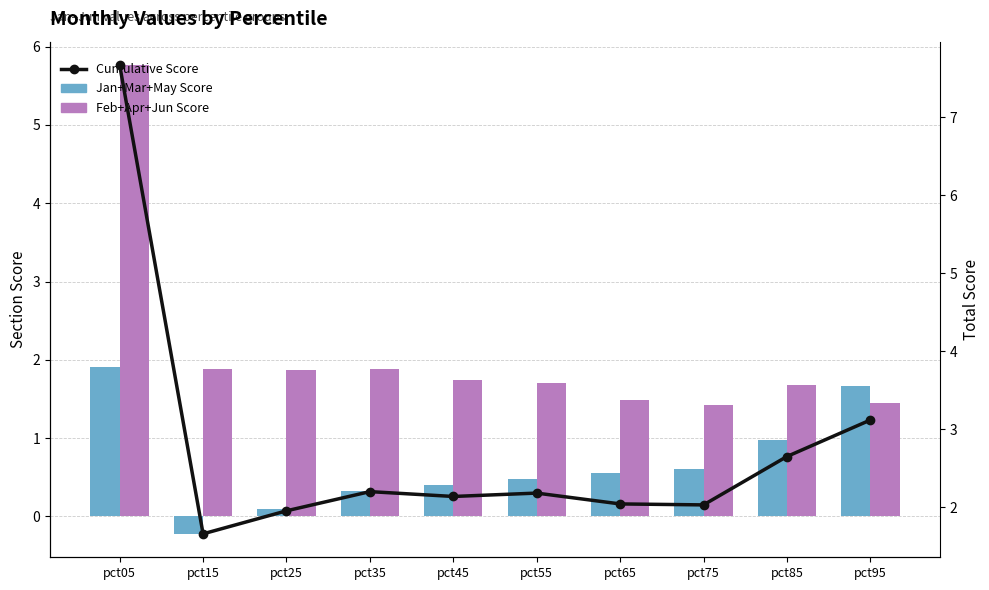

What is the value of the Jan+Mar+May Score bar at the 8th from the left?

0.6